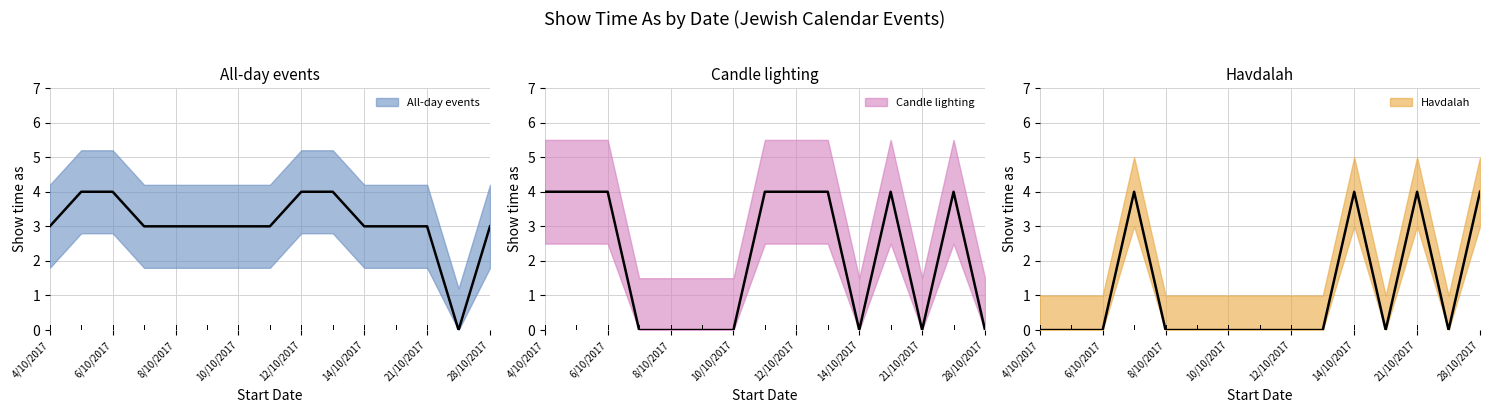

Which series has the widest spread of values?

all_day_show_time